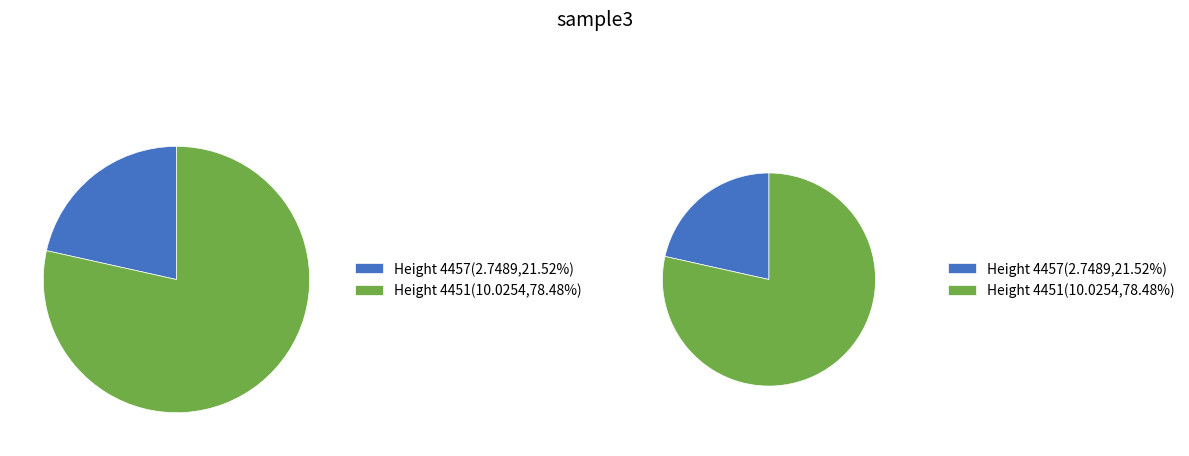

To the nearest percent, what is the average slice percentage?

50%